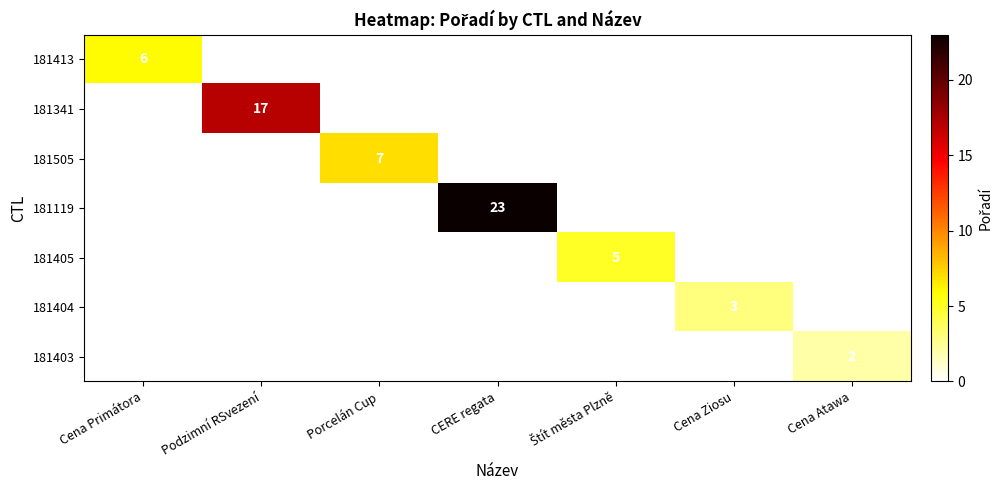

Count the number of data series in this chart.

7